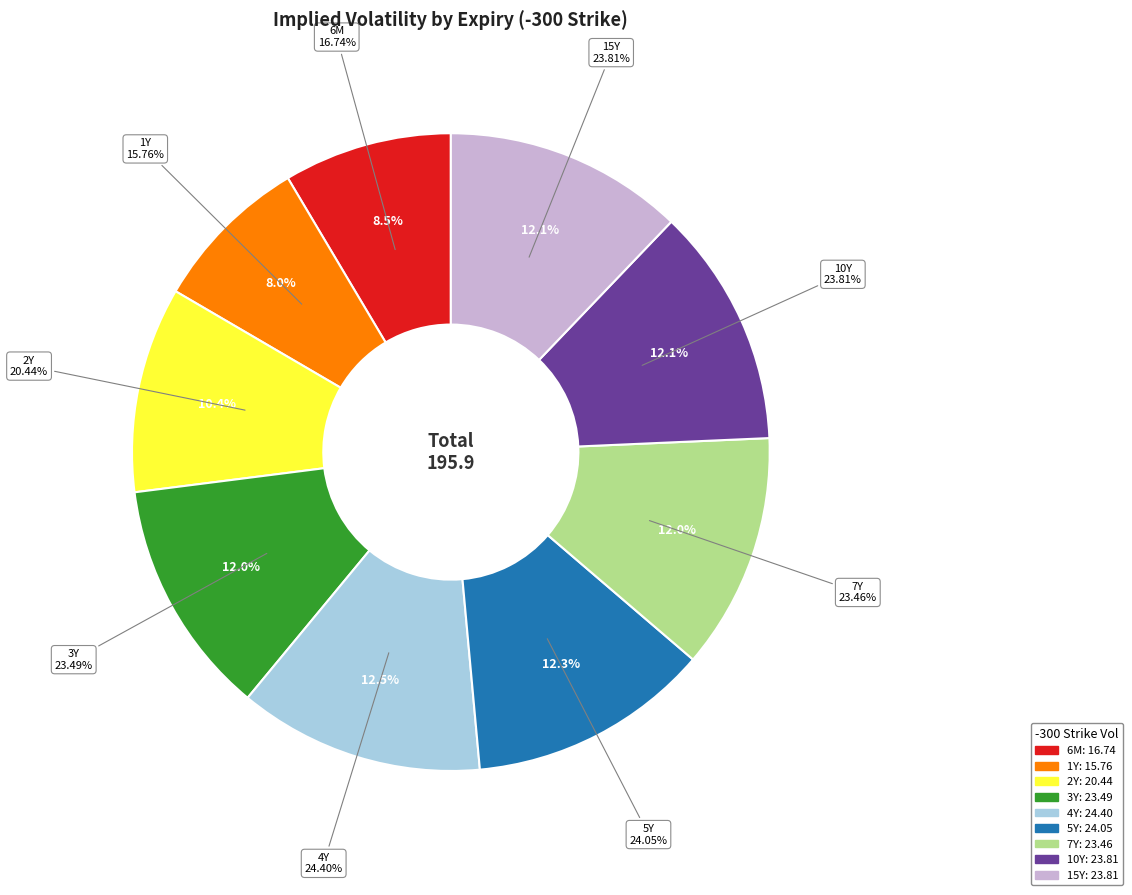

Is it true that 2Y is 10% of the pie?

True